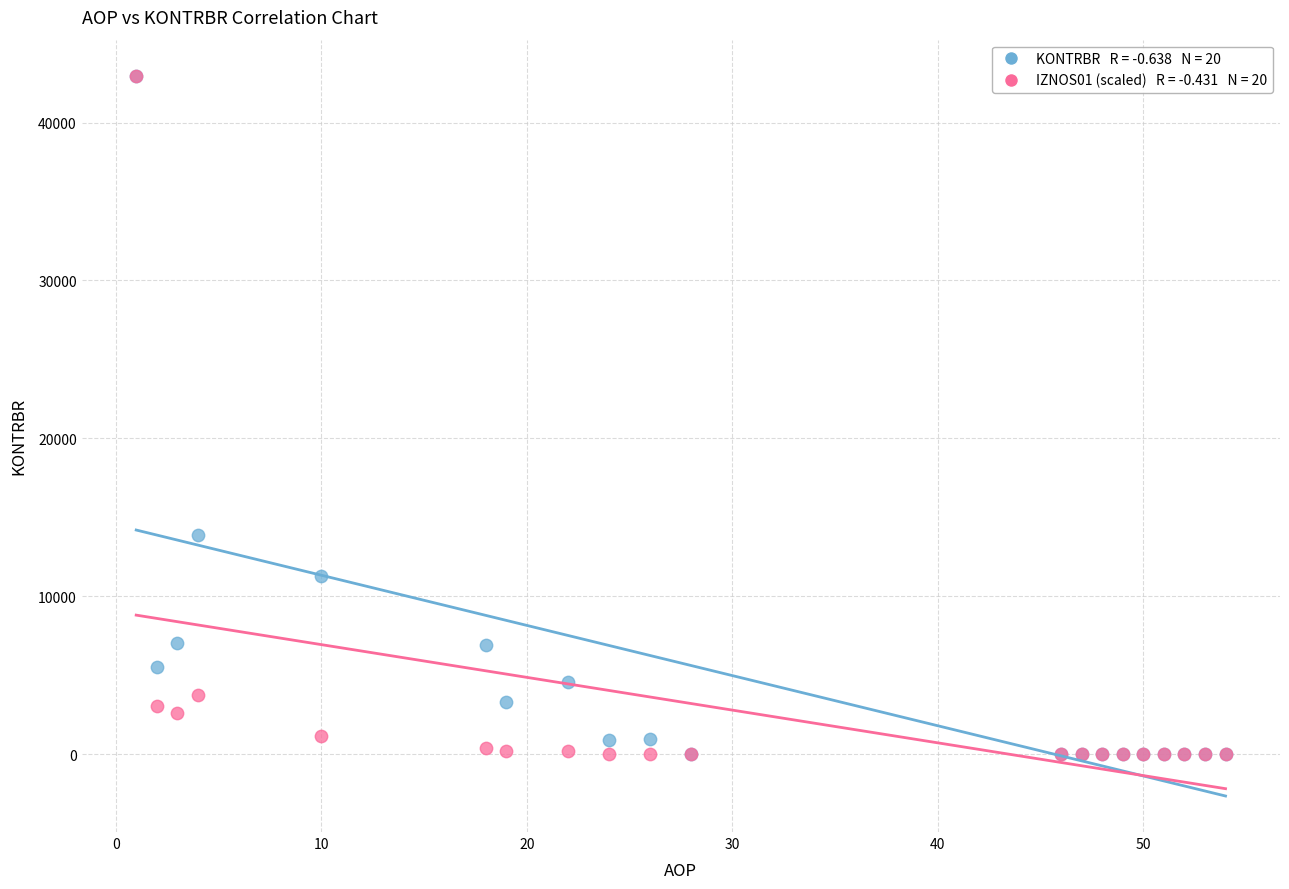

Across all series, what Y value is closest to 21484?

13859.2